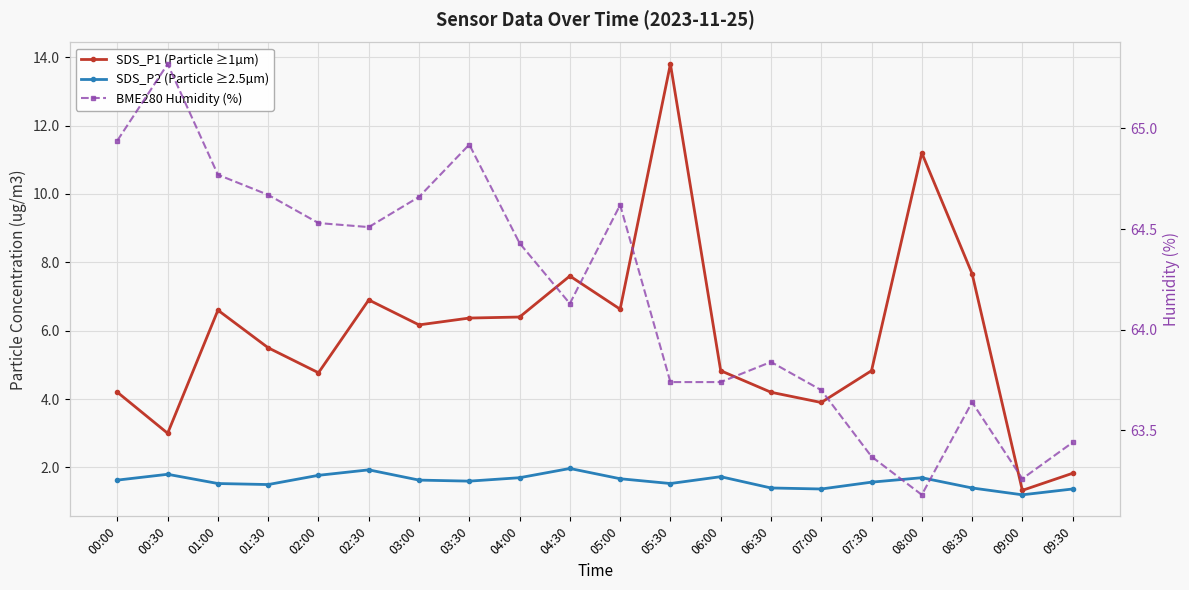

Between 05:30 and 08:00, which series saw the biggest shift?

SDS_P1 (Particle ≥1µm)